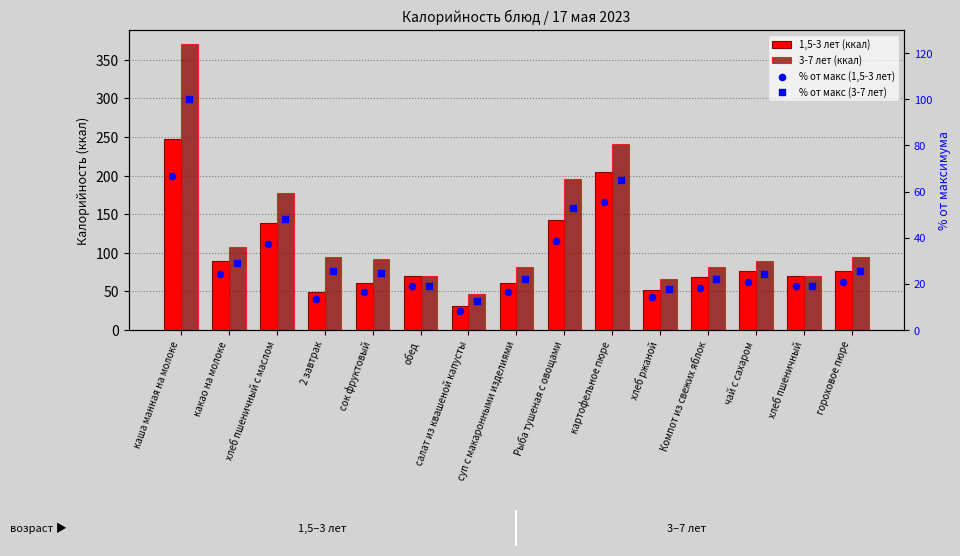

What is the total value across all series at Рыба тушеная с овощами?

429.4